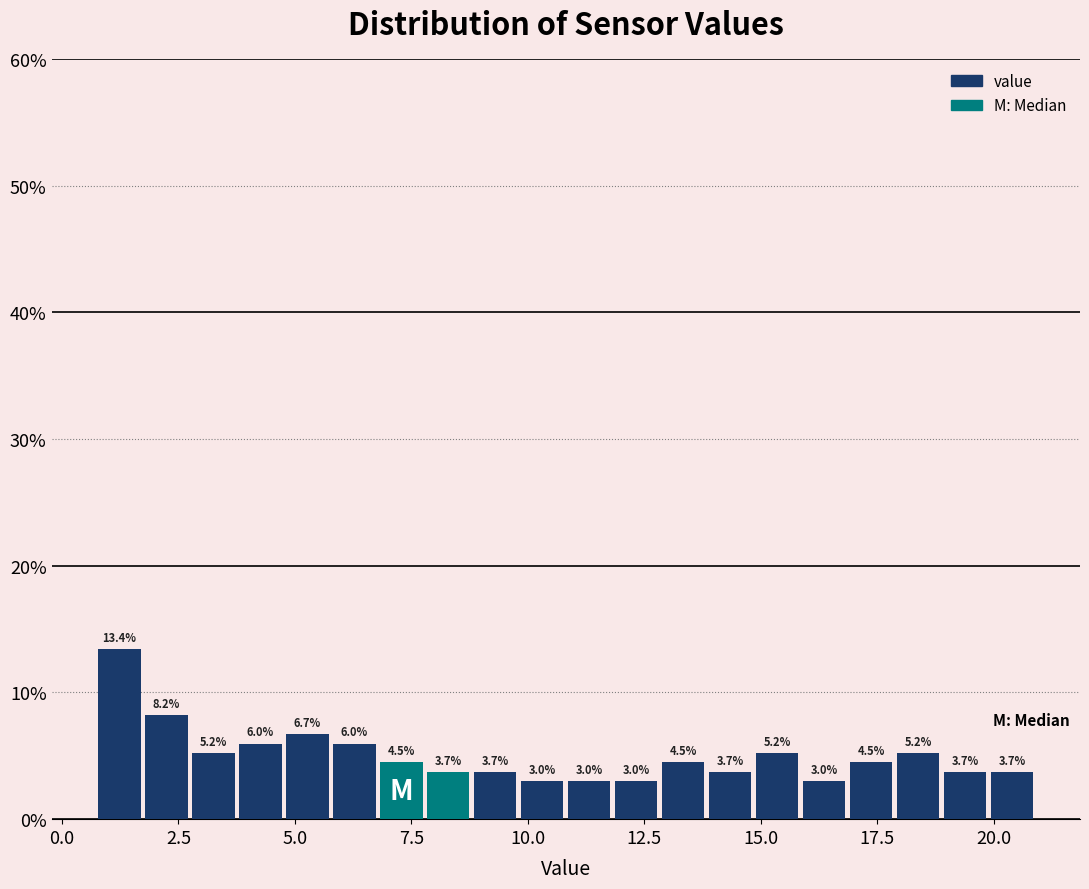

Read against the x-axis, roughly where is the centre of the tallest bar?

1.0